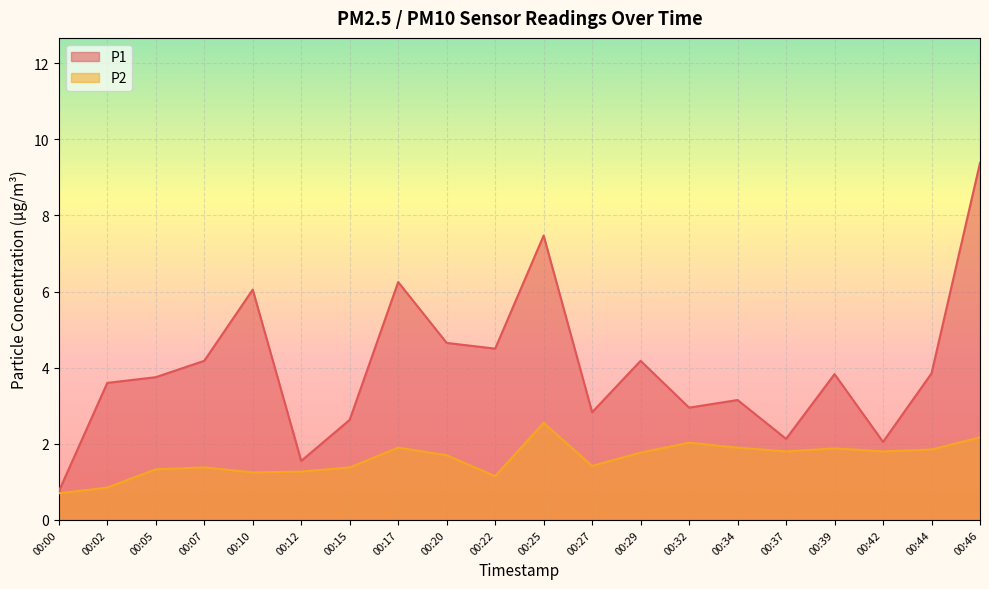

How many interior local peaks does the P1 series have?

6